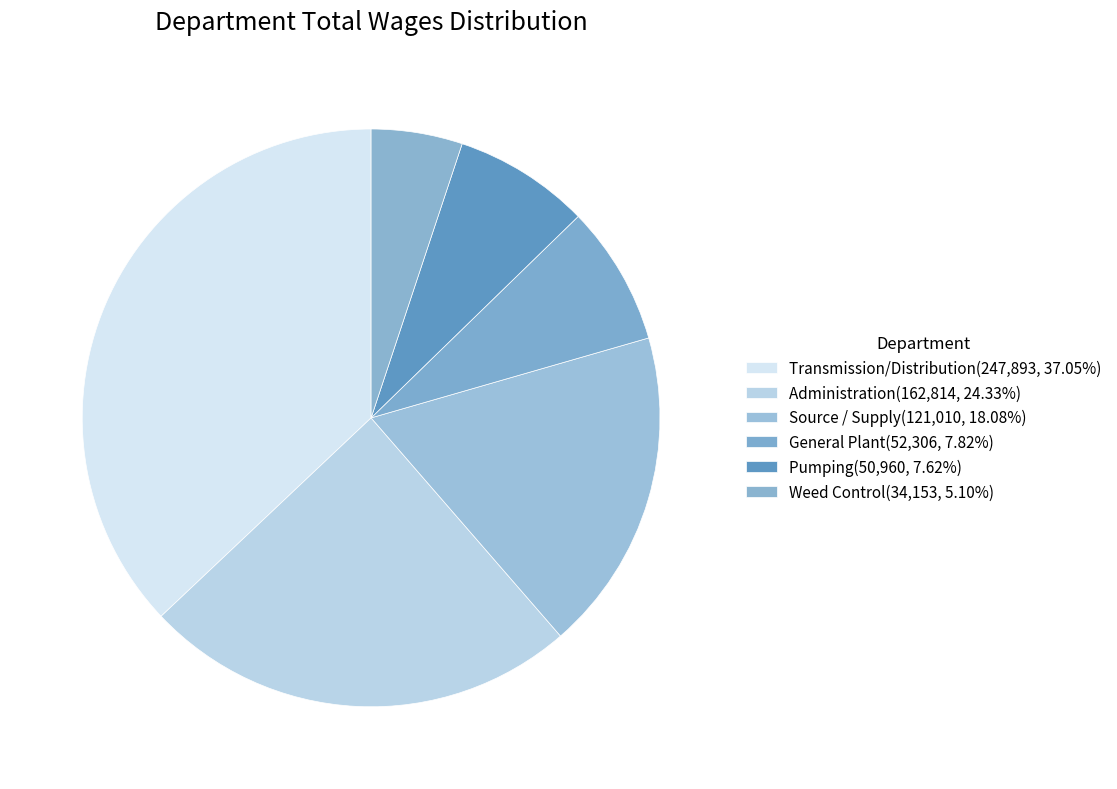

To the nearest percent, what portion does Administration represent?

24%